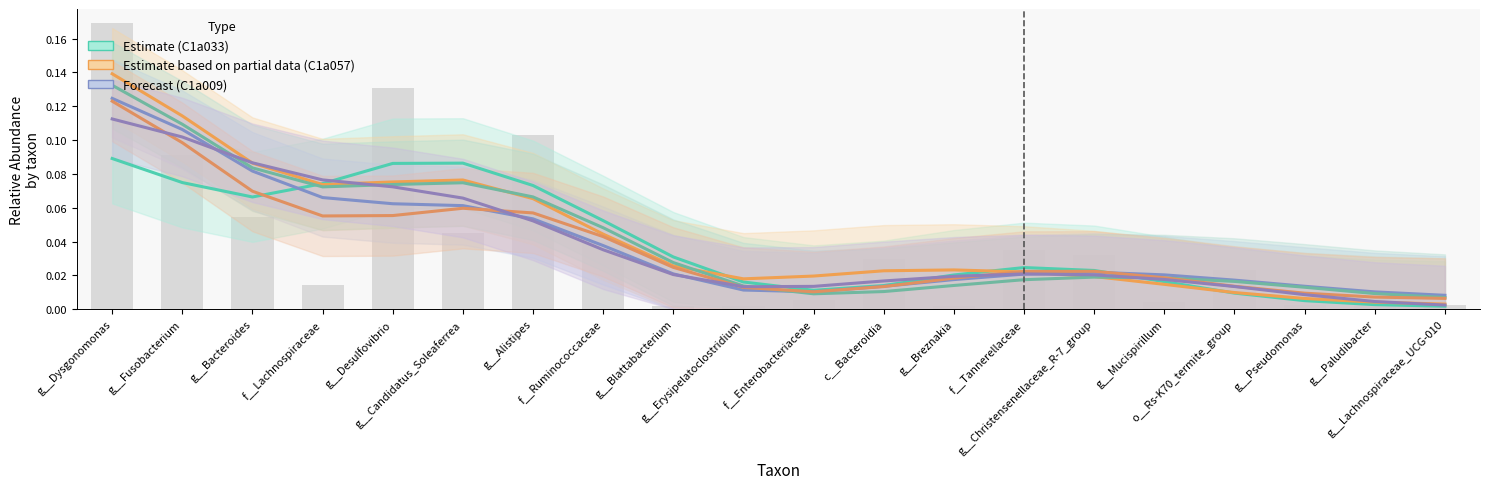

Does the chart contain stacked bars?

No